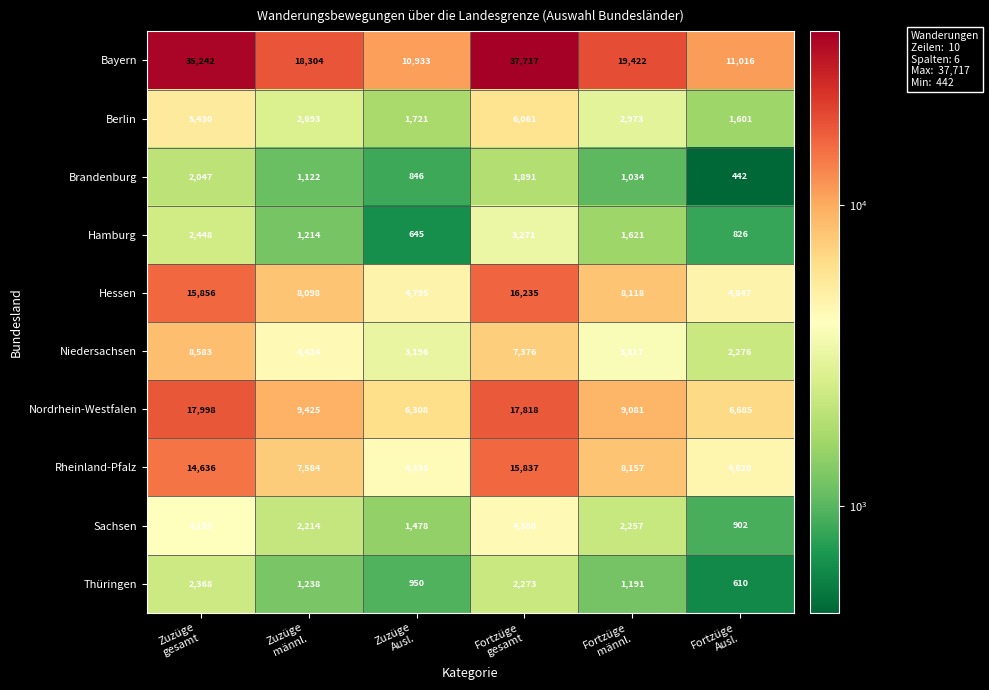

List the series in order of their peak value, highest first.

Bayern, Nordrhein-Westfalen, Hessen, Rheinland-Pfalz, Niedersachsen, Berlin, Sachsen, Hamburg, Thüringen, Brandenburg